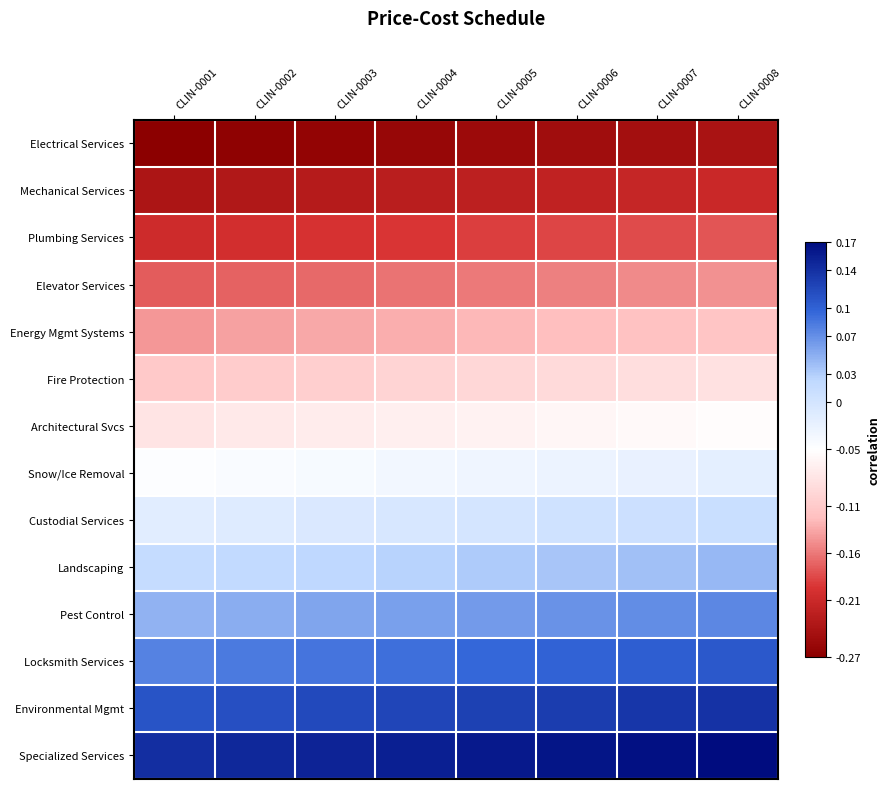

Reading left to right, transcribe all the data shown in this chart.

Electrical Services: CLIN-0001=-0.3	CLIN-0002=-0.3	CLIN-0003=-0.3	CLIN-0004=-0.3	CLIN-0005=-0.3	CLIN-0006=-0.3	CLIN-0007=-0.2	CLIN-0008=-0.2
Mechanical Services: CLIN-0001=-0.2	CLIN-0002=-0.2	CLIN-0003=-0.2	CLIN-0004=-0.2	CLIN-0005=-0.2	CLIN-0006=-0.2	CLIN-0007=-0.2	CLIN-0008=-0.2
Plumbing Services: CLIN-0001=-0.2	CLIN-0002=-0.2	CLIN-0003=-0.2	CLIN-0004=-0.2	CLIN-0005=-0.2	CLIN-0006=-0.2	CLIN-0007=-0.2	CLIN-0008=-0.2
Elevator Services: CLIN-0001=-0.2	CLIN-0002=-0.2	CLIN-0003=-0.2	CLIN-0004=-0.2	CLIN-0005=-0.2	CLIN-0006=-0.2	CLIN-0007=-0.2	CLIN-0008=-0.1
Energy Mgmt Systems: CLIN-0001=-0.1	CLIN-0002=-0.1	CLIN-0003=-0.1	CLIN-0004=-0.1	CLIN-0005=-0.1	CLIN-0006=-0.1	CLIN-0007=-0.1	CLIN-0008=-0.1
Fire Protection: CLIN-0001=-0.1	CLIN-0002=-0.1	CLIN-0003=-0.1	CLIN-0004=-0.1	CLIN-0005=-0.1	CLIN-0006=-0.1	CLIN-0007=-0.1	CLIN-0008=-0.1
Architectural Svcs: CLIN-0001=-0.1	CLIN-0002=-0.1	CLIN-0003=-0.1	CLIN-0004=-0.1	CLIN-0005=-0.1	CLIN-0006=-0.1	CLIN-0007=-0.1	CLIN-0008=-0.1
Snow/Ice Removal: CLIN-0001=-0.0	CLIN-0002=-0.0	CLIN-0003=-0.0	CLIN-0004=-0.0	CLIN-0005=-0.0	CLIN-0006=-0.0	CLIN-0007=-0.0	CLIN-0008=-0.0
Custodial Services: CLIN-0001=-0.0	CLIN-0002=-0.0	CLIN-0003=-0.0	CLIN-0004=-0.0	CLIN-0005=-0.0	CLIN-0006=0.0	CLIN-0007=0.0	CLIN-0008=0.0
Landscaping: CLIN-0001=0.0	CLIN-0002=0.0	CLIN-0003=0.0	CLIN-0004=0.0	CLIN-0005=0.0	CLIN-0006=0.0	CLIN-0007=0.0	CLIN-0008=0.0
Pest Control: CLIN-0001=0.0	CLIN-0002=0.1	CLIN-0003=0.1	CLIN-0004=0.1	CLIN-0005=0.1	CLIN-0006=0.1	CLIN-0007=0.1	CLIN-0008=0.1
Locksmith Services: CLIN-0001=0.1	CLIN-0002=0.1	CLIN-0003=0.1	CLIN-0004=0.1	CLIN-0005=0.1	CLIN-0006=0.1	CLIN-0007=0.1	CLIN-0008=0.1
Environmental Mgmt: CLIN-0001=0.1	CLIN-0002=0.1	CLIN-0003=0.1	CLIN-0004=0.1	CLIN-0005=0.1	CLIN-0006=0.1	CLIN-0007=0.1	CLIN-0008=0.1
Specialized Services: CLIN-0001=0.1	CLIN-0002=0.1	CLIN-0003=0.2	CLIN-0004=0.2	CLIN-0005=0.2	CLIN-0006=0.2	CLIN-0007=0.2	CLIN-0008=0.2